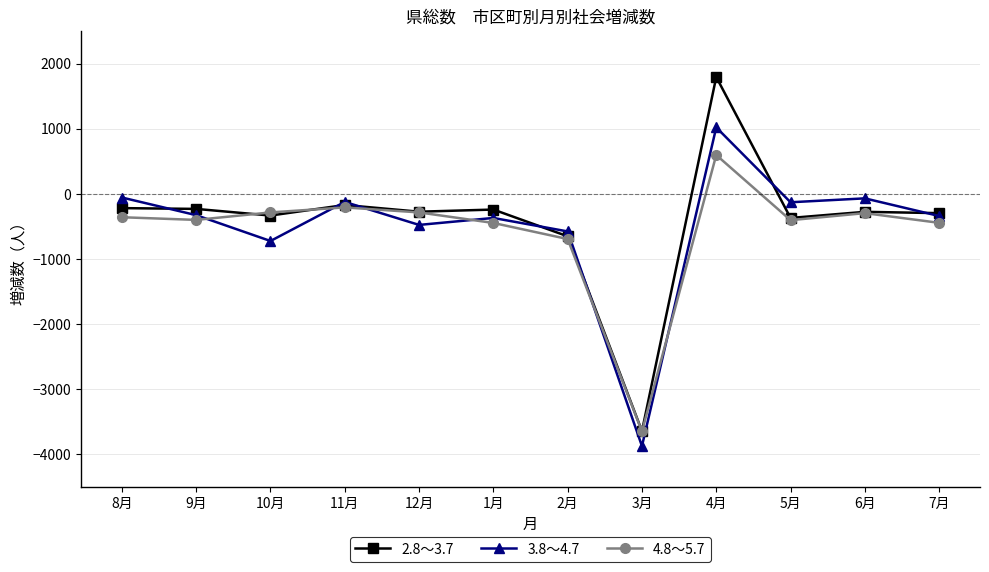

True or false: 4.8～5.7 has more than 1 points higher than both neighbors.

True